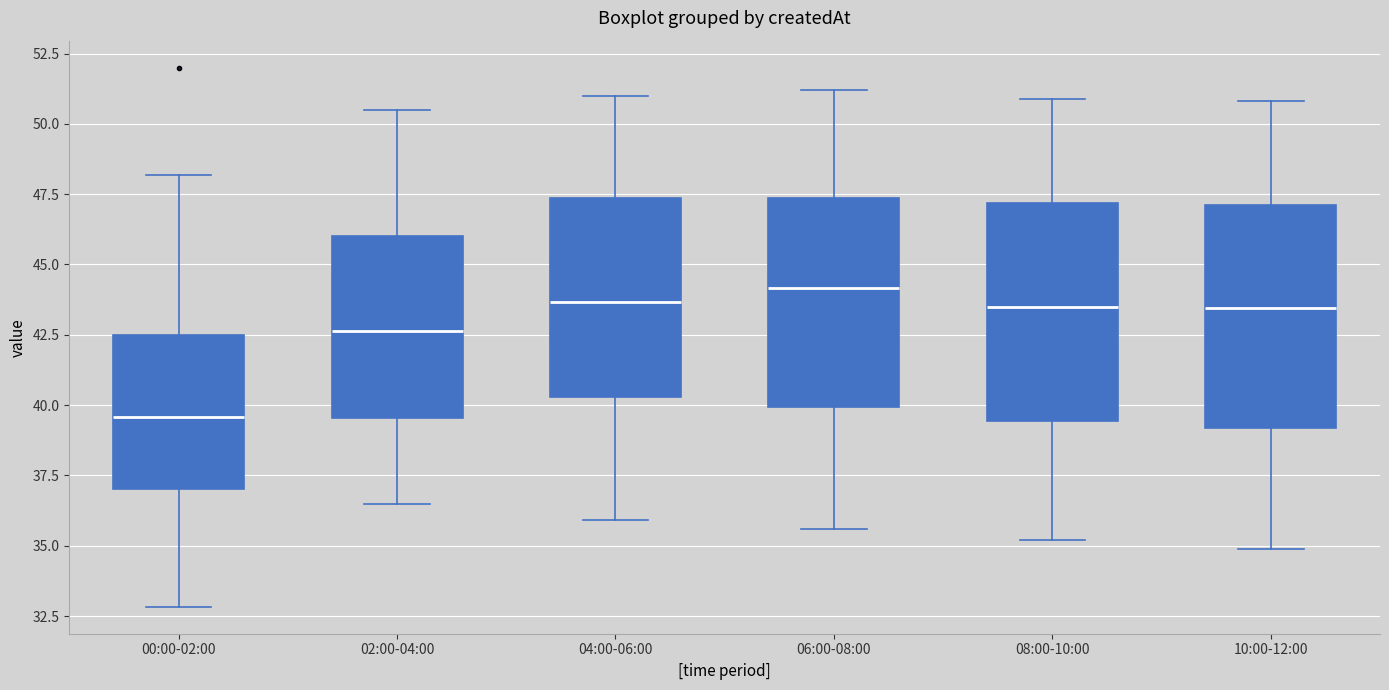

Where is the upper edge of the box for 04:00-06:00 on the y-axis? The values are not printed on the chart, so give them approximately, as read against the axis.

47.5